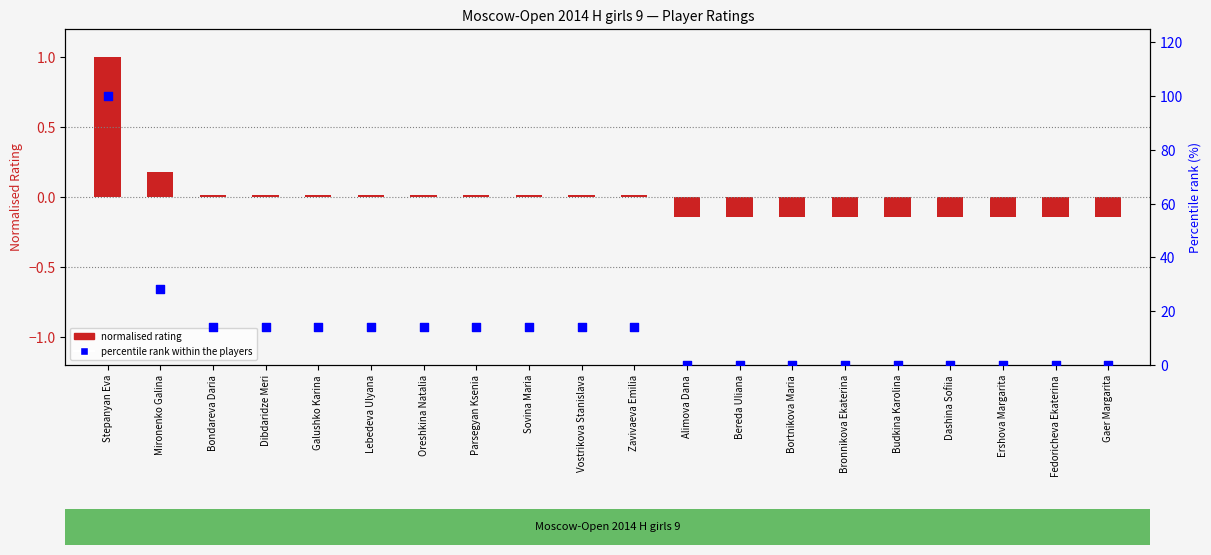

Is the value of percentile rank within the players at Bondareva Daria greater than the value of normalised rating (deviation from mean) at Gaer Margarita?

Yes